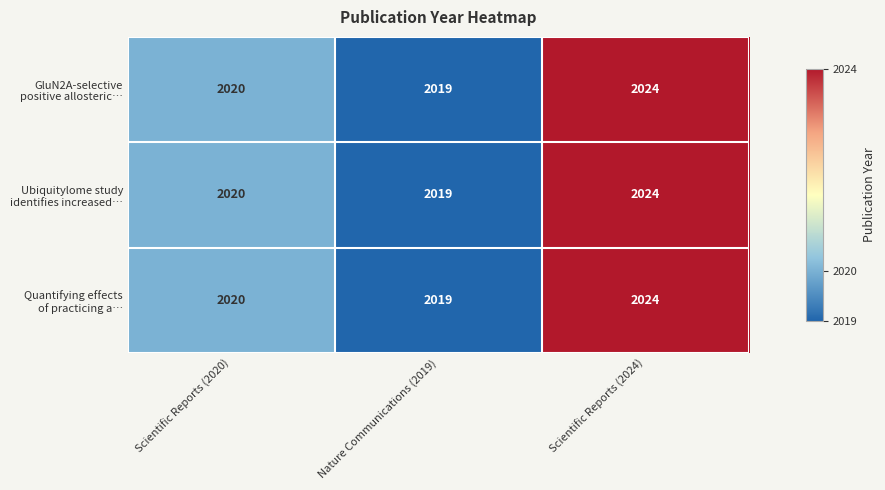

What is the maximum value shown in the chart?

2024